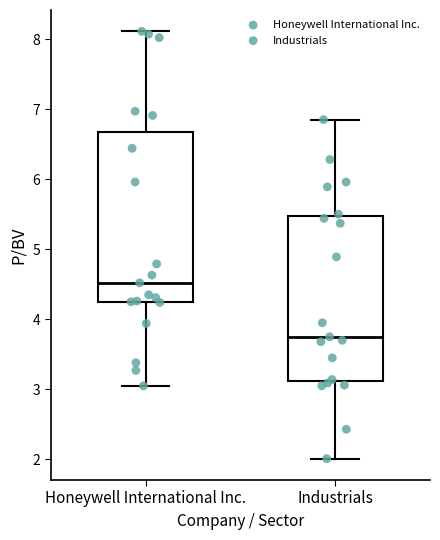

Which box has the highest median line?

Honeywell International Inc.